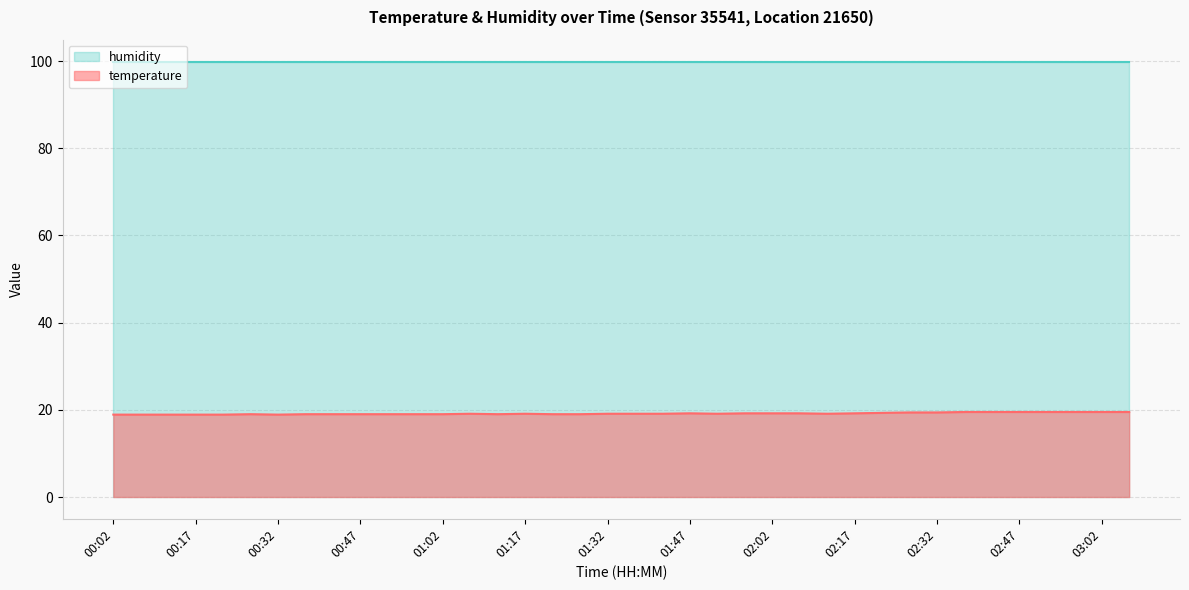

Rank the categories by value from highest to lowest.

02:37, 02:42, 02:47, 02:52, 02:57, 03:02, 03:07, 02:27, 02:32, 02:22, 01:47, 01:57, 02:02, 02:07, 02:17, 01:07, 01:17, 01:32, 01:37, 01:42, 01:52, 02:12, 00:27, 00:37, 00:42, 00:47, 00:52, 00:57, 01:02, 01:12, 01:22, 01:27, 00:02, 00:07, 00:12, 00:17, 00:22, 00:32